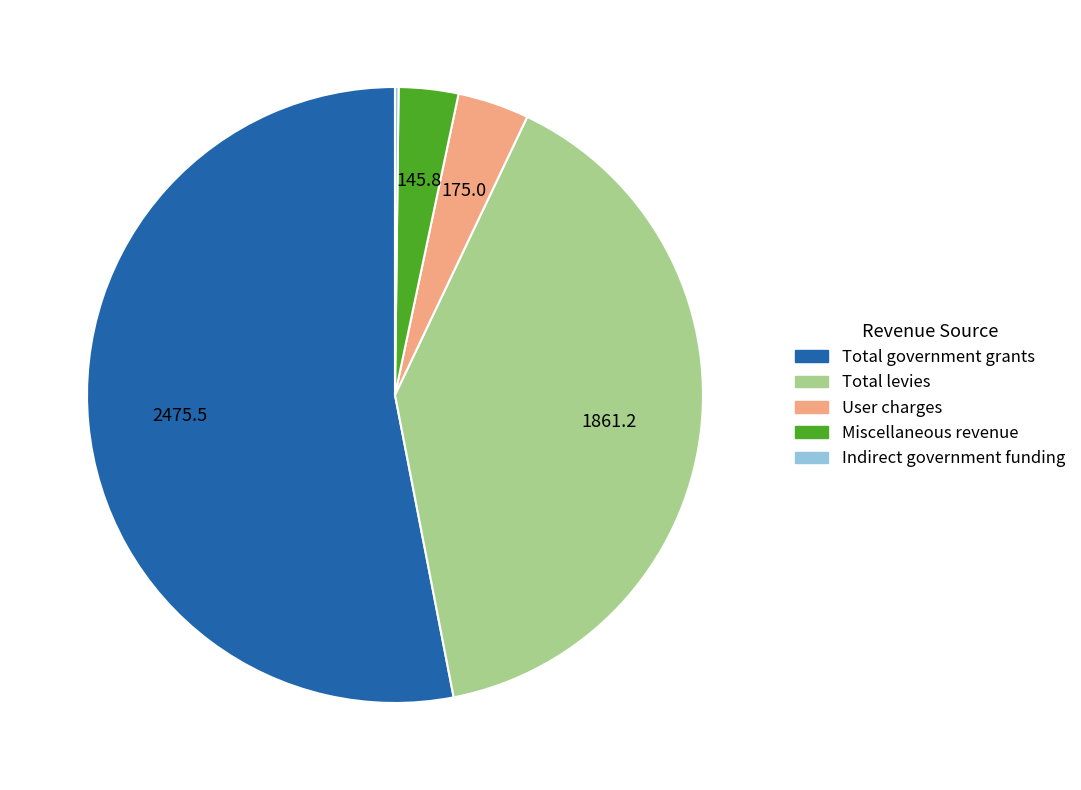

The Total government grants slice represents 53% of the pie. True or false?

True